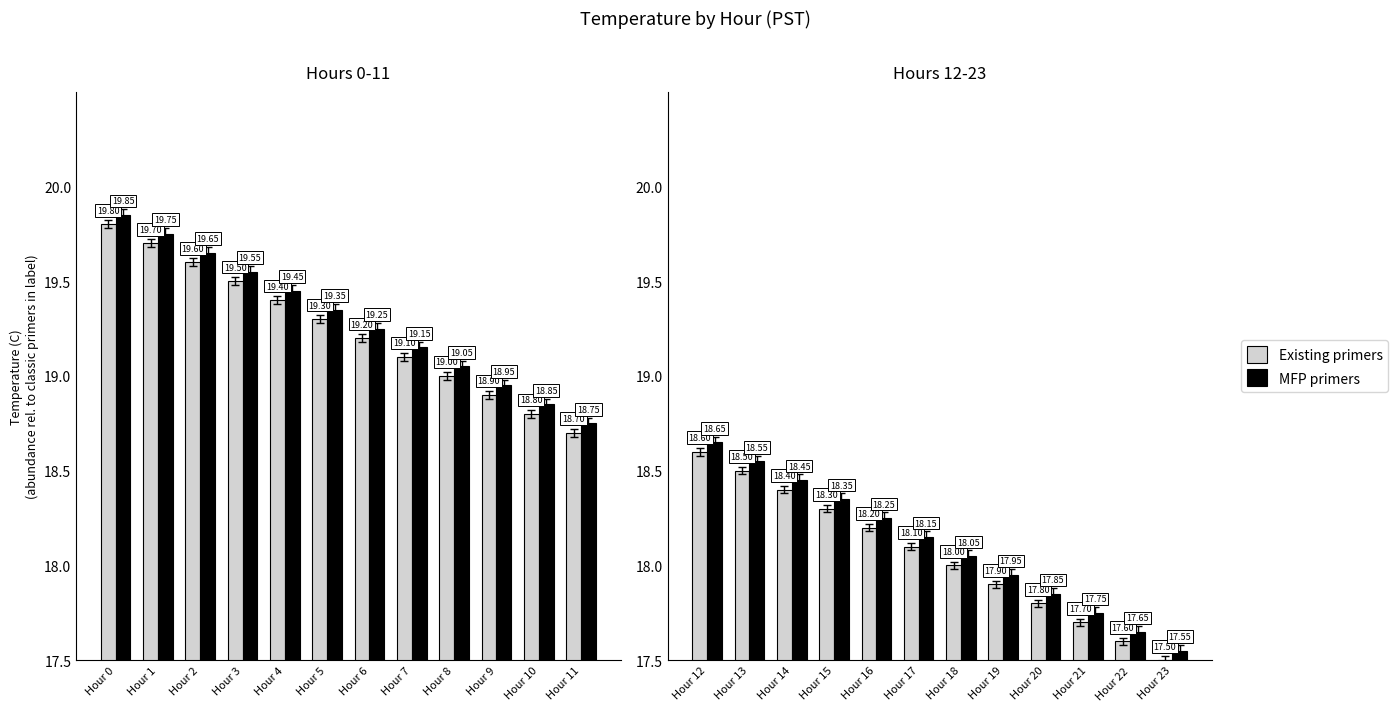

At which label does MFP primers first exceed 18?

Hour 12